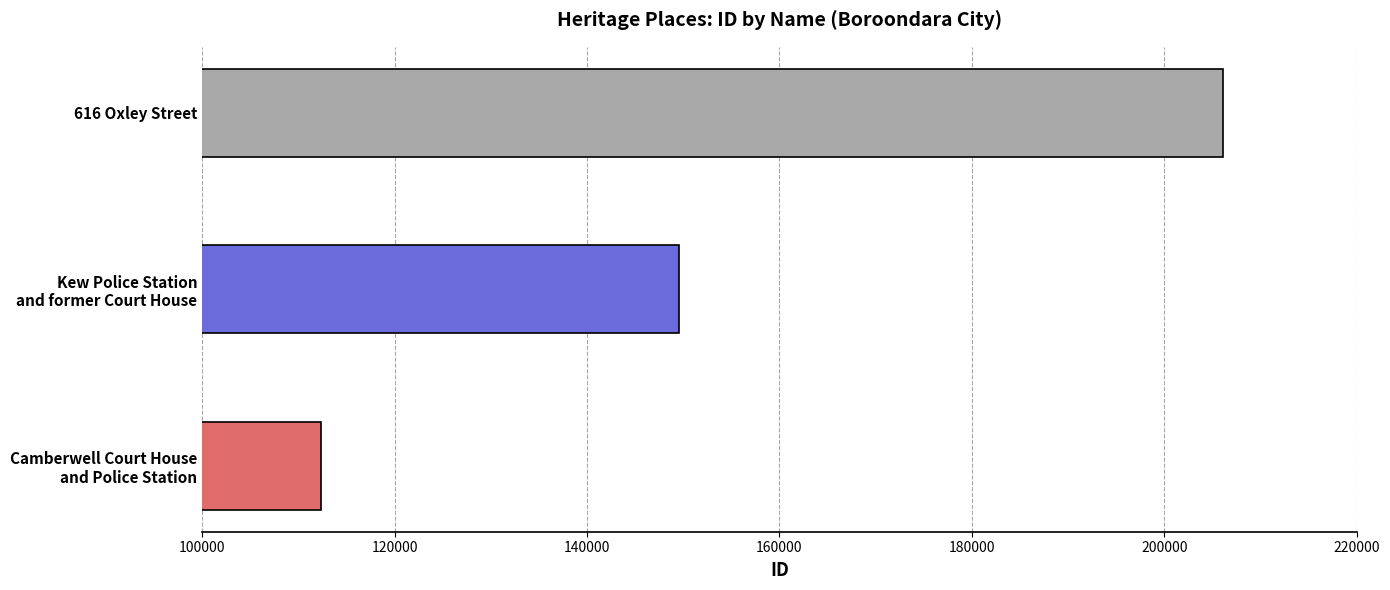

What is the difference between the values at Camberwell Court House
and Police Station and 616 Oxley Street?

93692